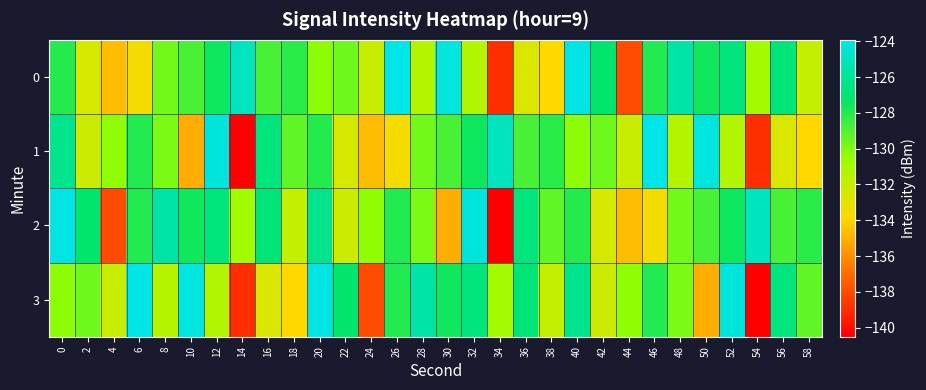

What is the difference between the highest and lowest values at 54?

15.5